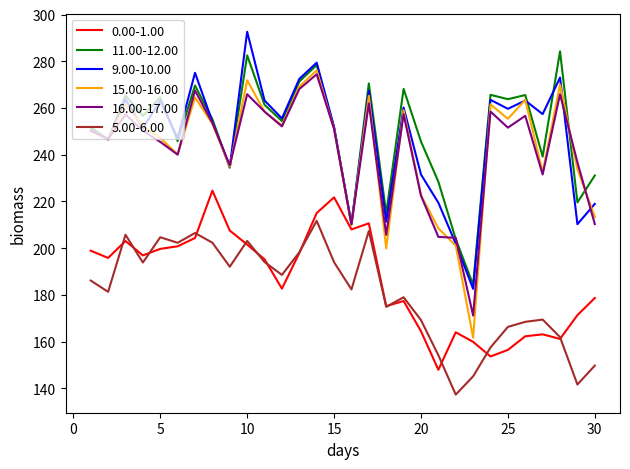

What is the minimum value for 0.00-1.00?

147.9